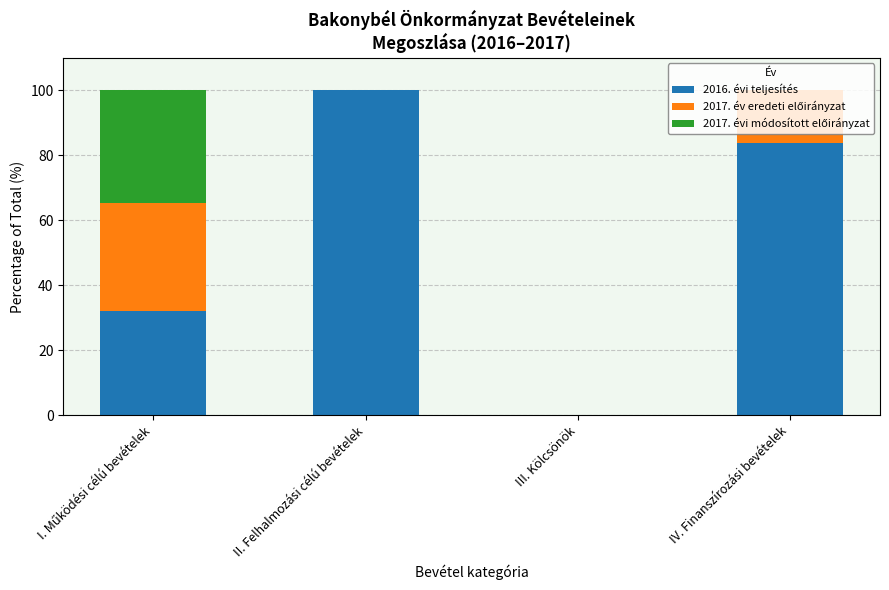

What is the maximum value for 2016. évi teljesítés?

100.0